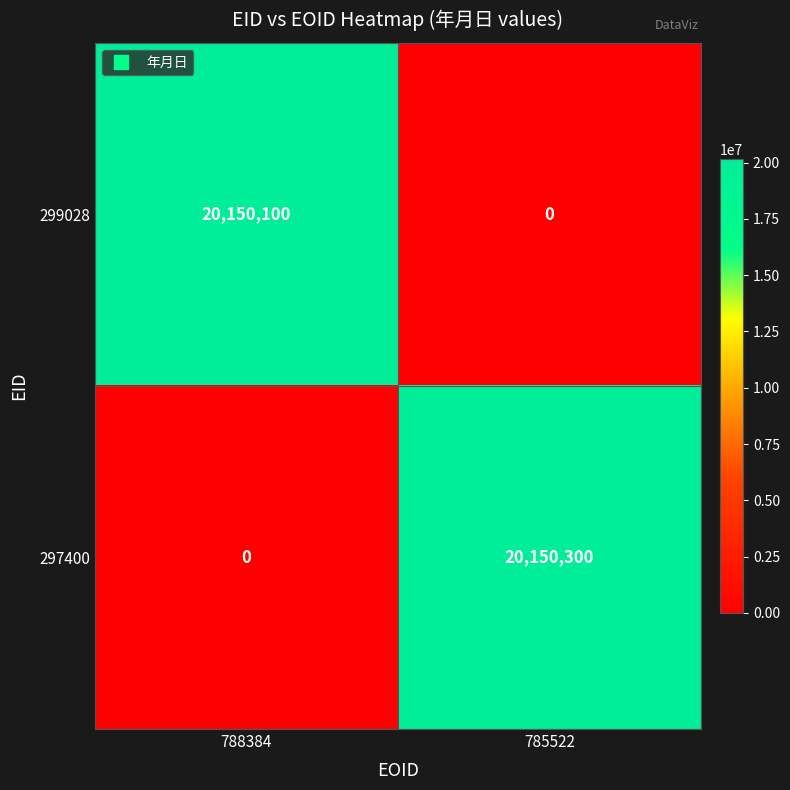

What is the highest value of the 297400 series?

20150300